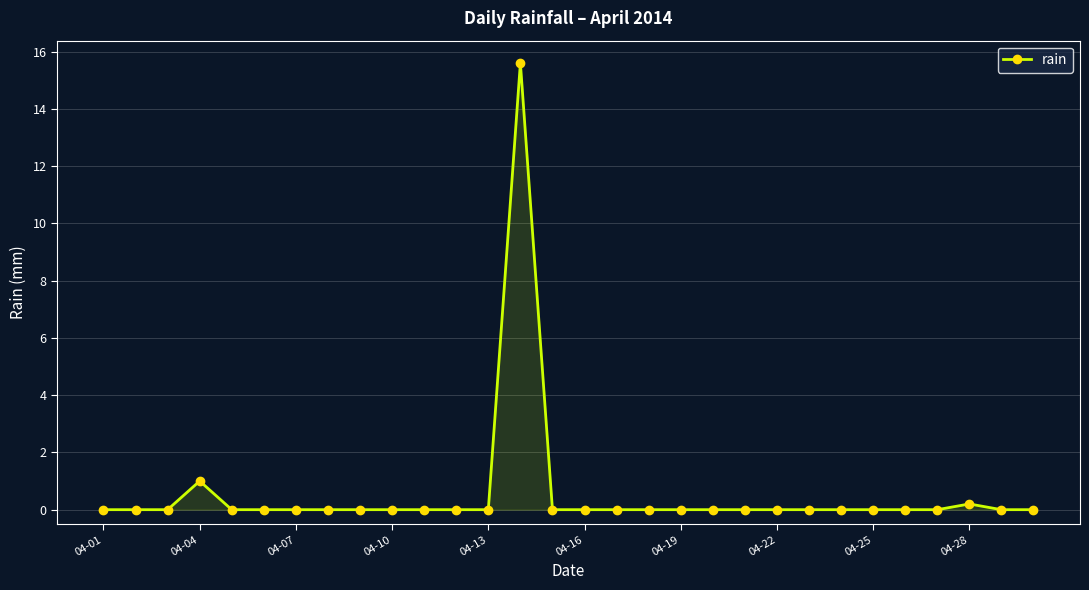

Count the number of data series in this chart.

1